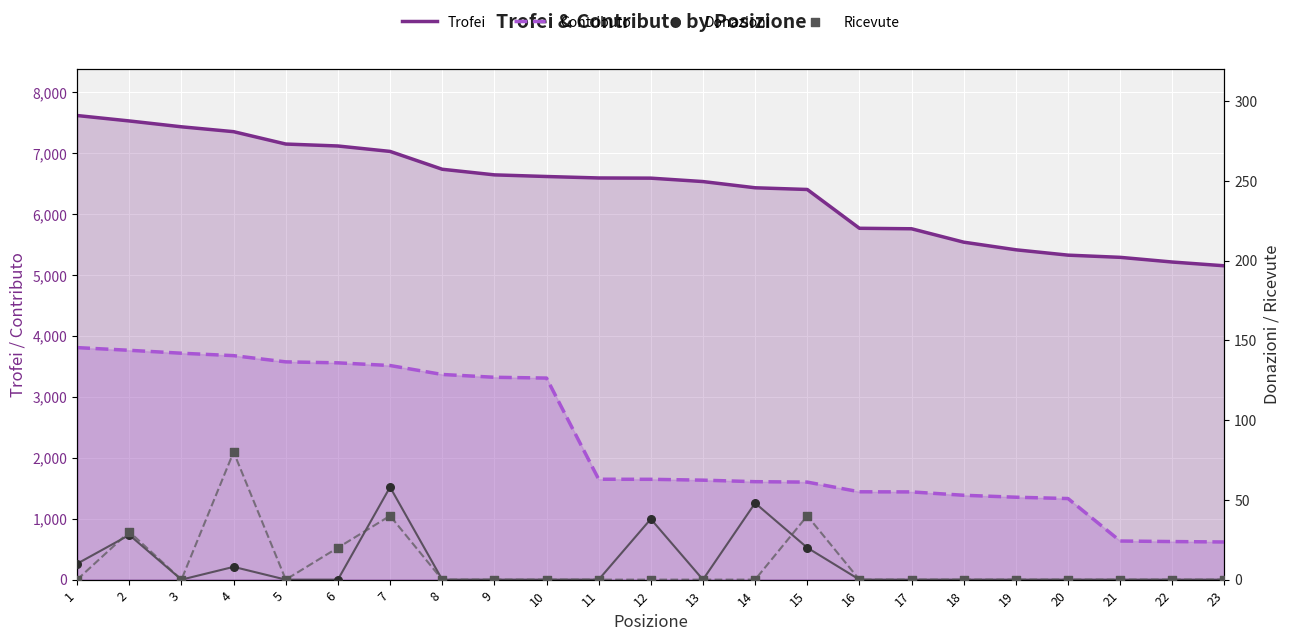

Is the value of Contributo at 16 greater than the value of Donazioni at 13?

Yes